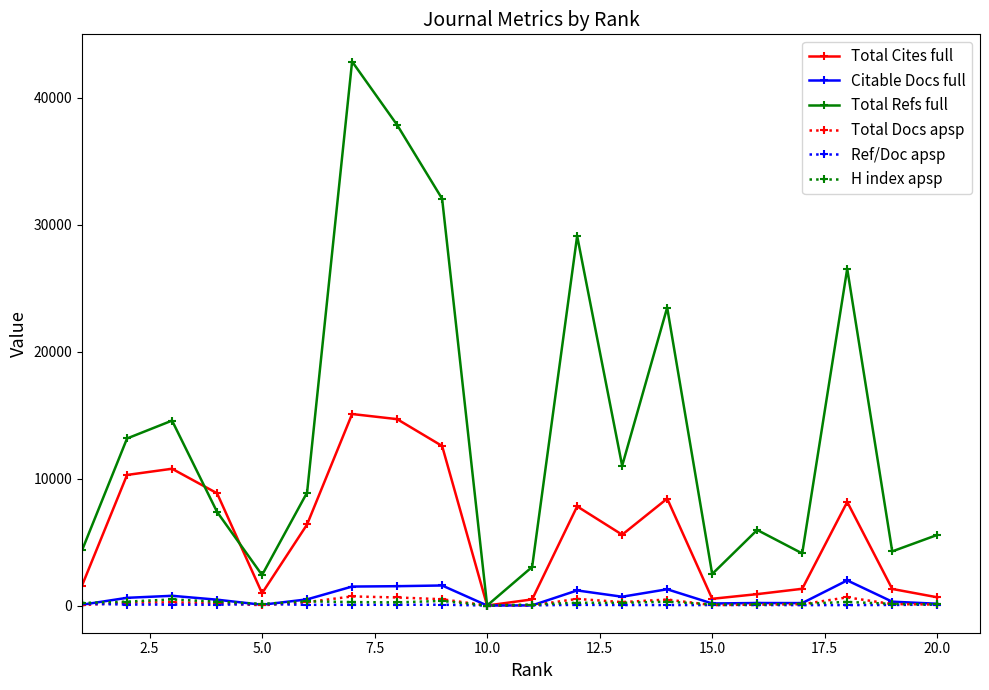

Does the chart display data point markers on the line(s)?

Yes